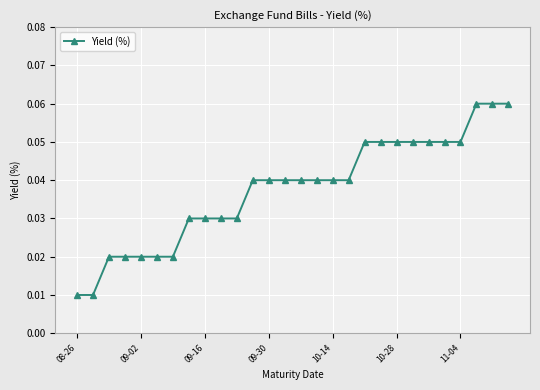

What is the sum of all values?

1.1